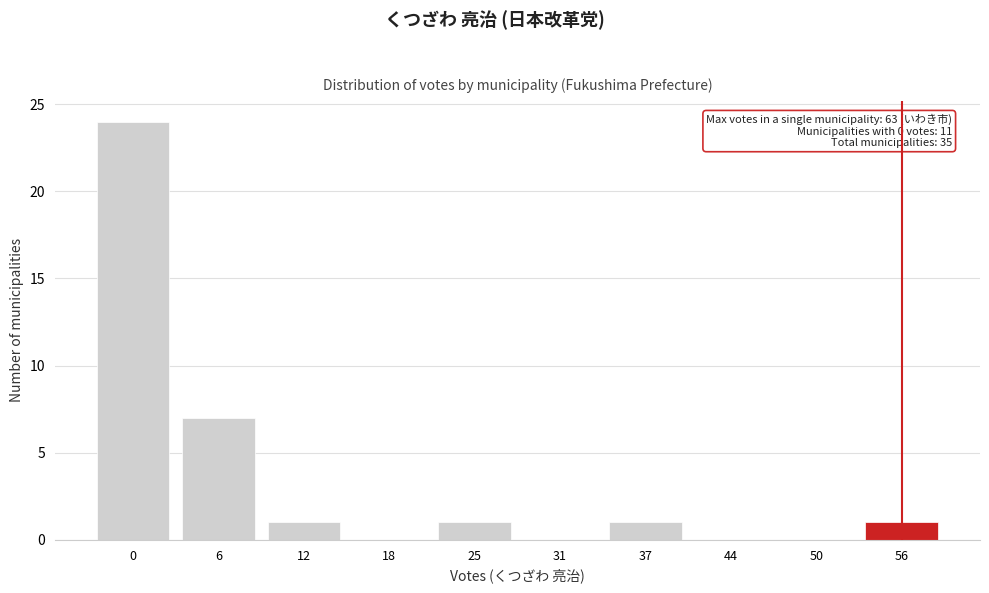

Reading left to right, extract all data points from this chart.

0=24	6=7	12=1	18=0	25=1	31=0	37=1	44=0	50=0	56=1